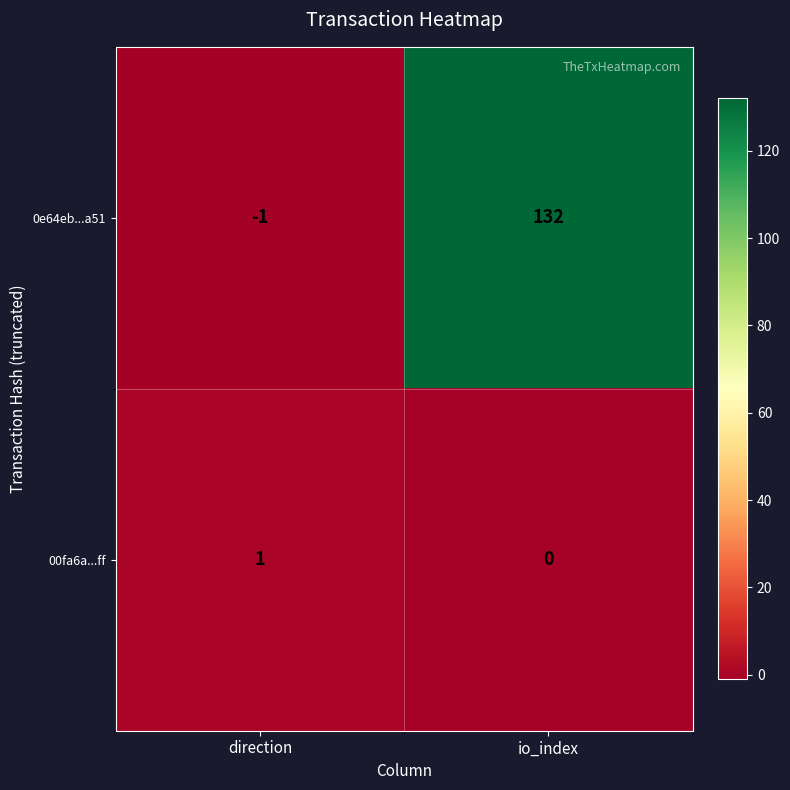

The value of 0e64eb...a51 at io_index is 132. True or false?

True